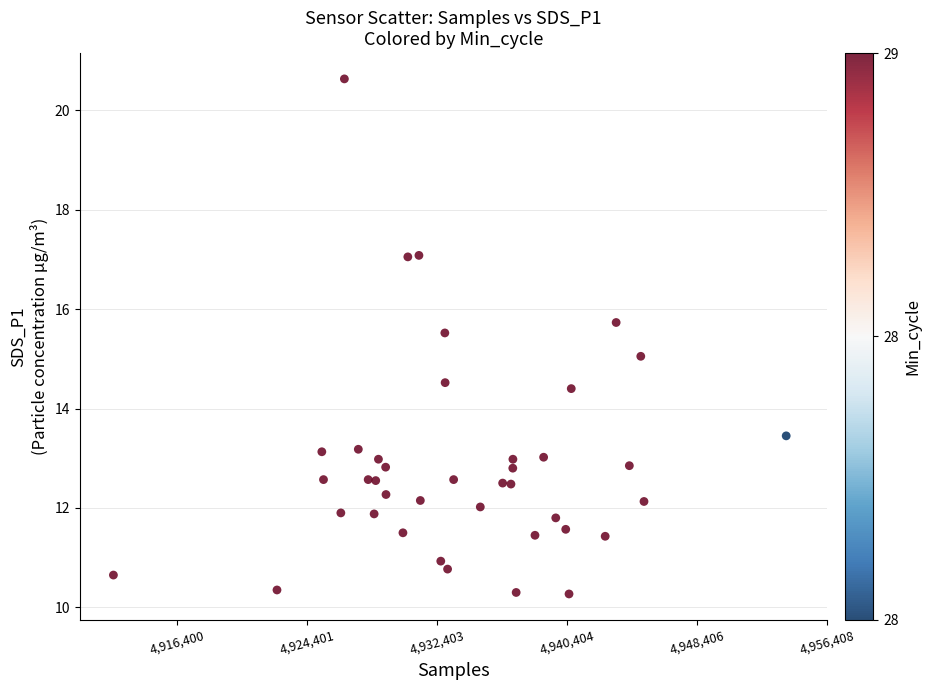

What is the range of Y values (max minus min)?

10.4